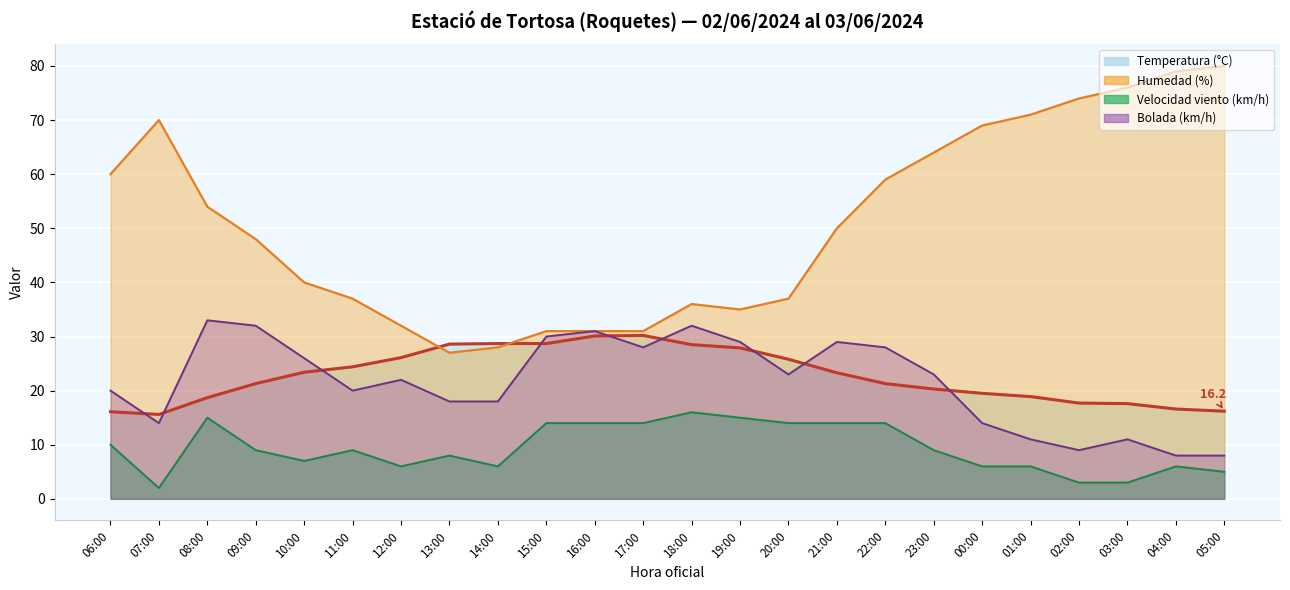

What is the difference between the highest and lowest values at 14:00?

22.7